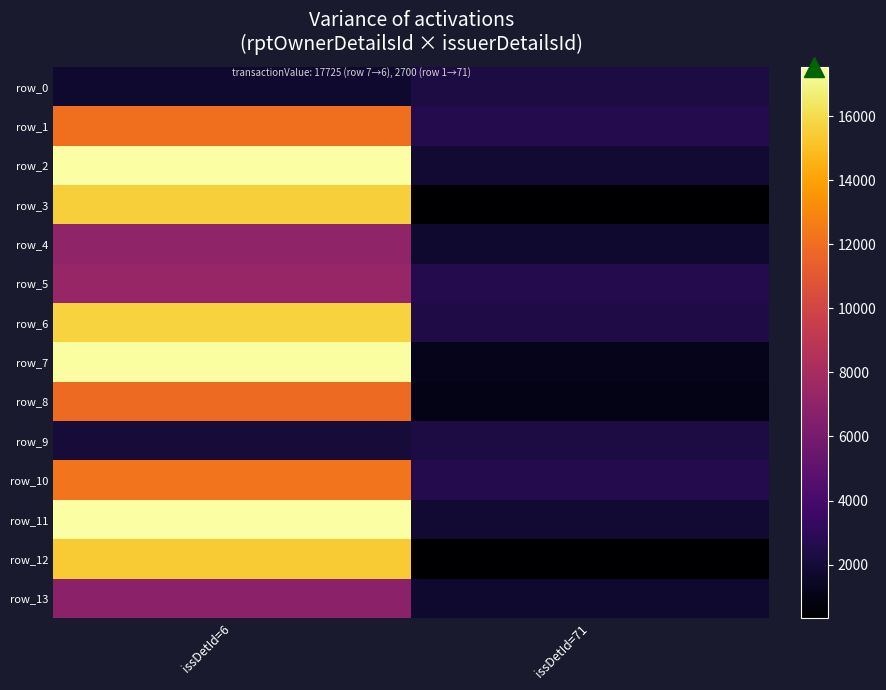

Reading right to left, list all the values displayed in this chart.

row_0: 2314.8	1772.5
row_1: 2679.7	12049.4
row_2: 1911.4	17492.9
row_3: 371.0	15542.8
row_4: 1756.8	7116.4
row_5: 2645.4	7368.4
row_6: 2416.8	15676.3
row_7: 1178.5	17445.1
row_8: 1027.0	11842.8
row_9: 2336.6	2040.7
row_10: 2674.1	12253.1
row_11: 1881.0	17536.3
row_12: 330.2	15405.5
row_13: 1788.9	6862.9